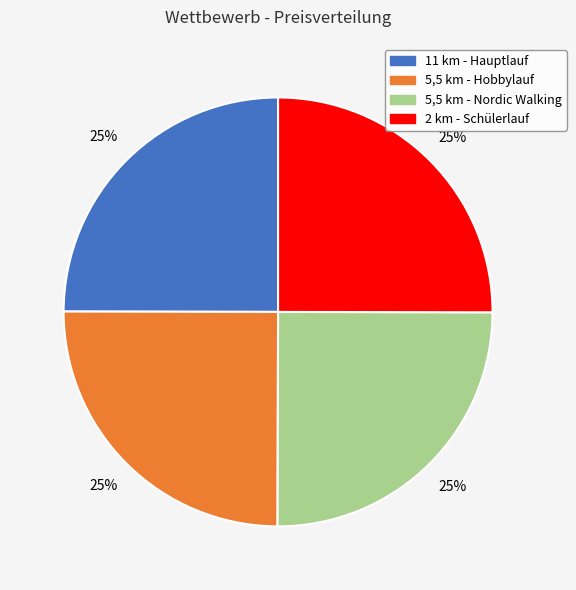

What percentage is the 5,5 km - Hobbylauf slice, to the nearest percent?

25%